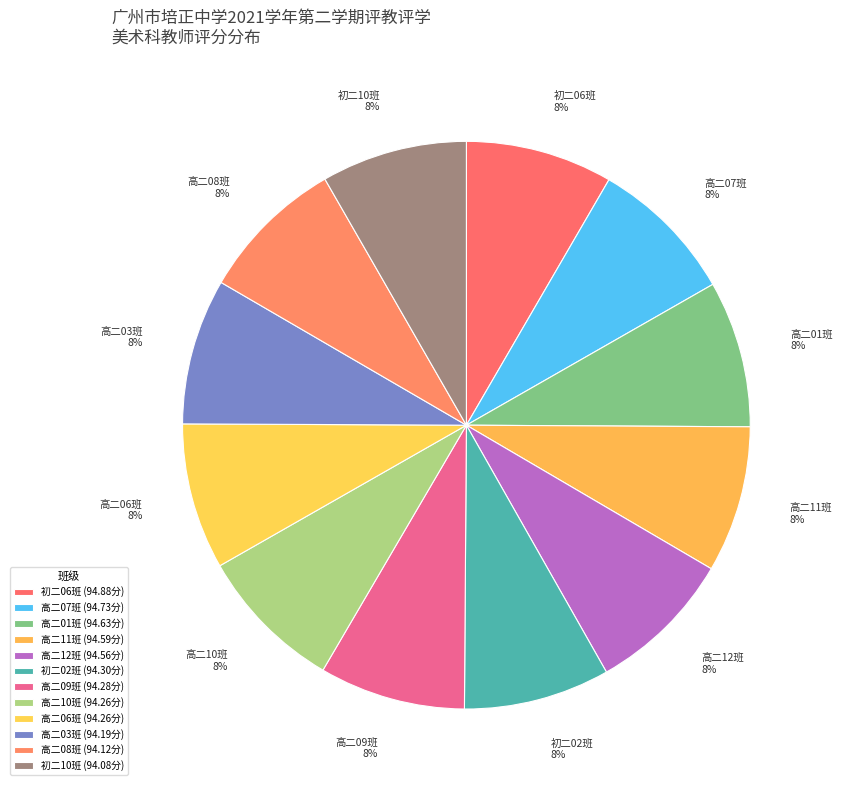

Combined, do 高二12班 and 高二08班 account for over 50%?

No